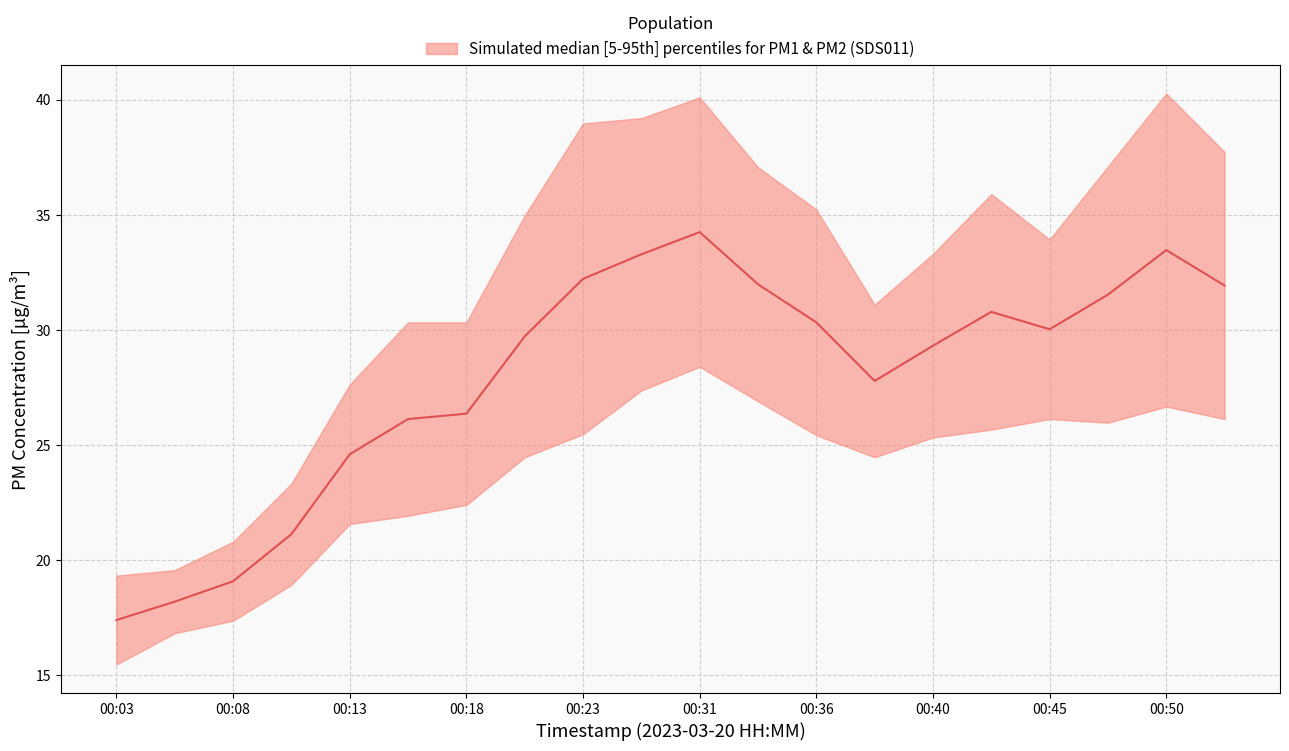

What is the ratio of the value at 11 to the value at 10?

0.9